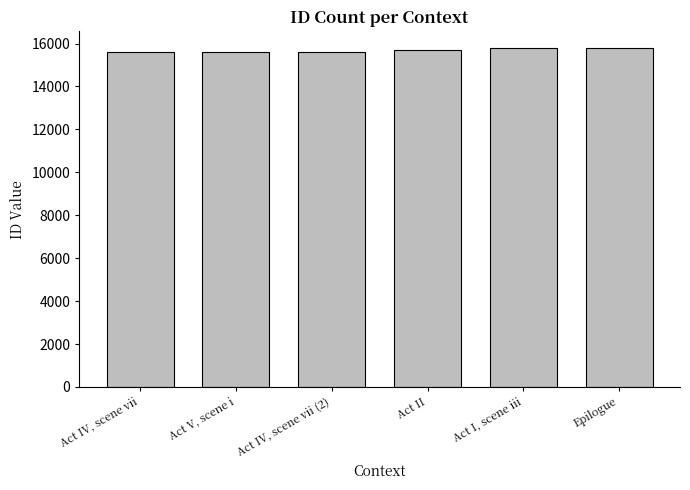

What is the difference between the maximum and minimum values?

185